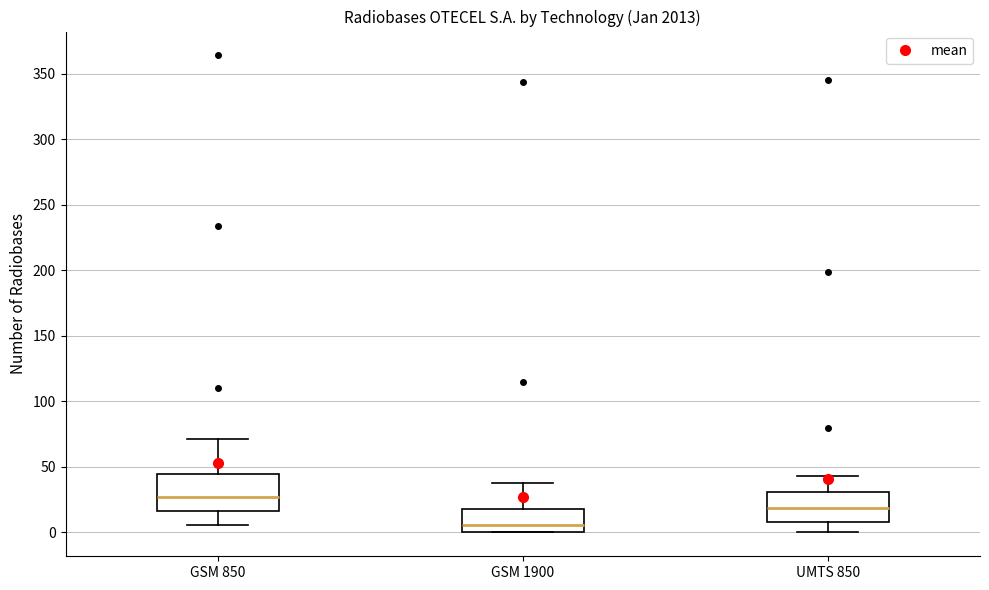

Reading left to right, transcribe this box plot: for each box, give where its median line is, the range the box spans, and where its two whiskers end, as read against the y-axis. The values are not printed on the chart, so give them approximately, as read against the axis.

GSM 850: median 25, box 15 to 45, whiskers 5 to 70
GSM 1900: median 5, box 0 to 20, whiskers 0 to 40
UMTS 850: median 20, box 10 to 30, whiskers 0 to 45